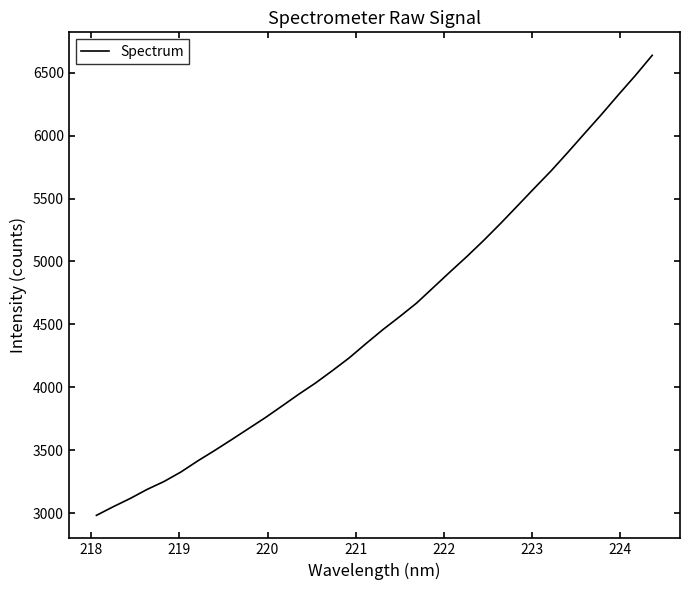

Is this an area chart (filled region under the line)?

No